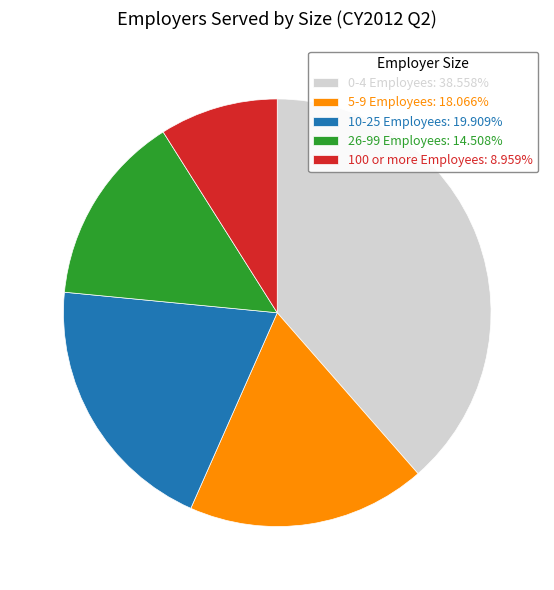

Which category has the smallest portion of the pie?

100 or more Employees